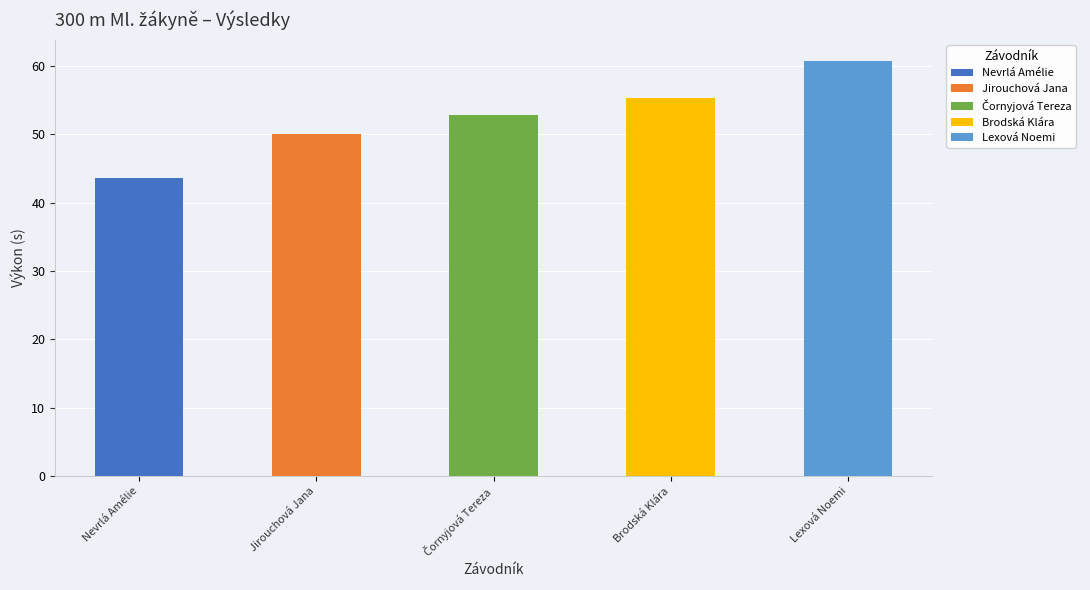

Reading left to right, extract all data points from this chart.

Nevrlá Amélie=43.6	Jirouchová Jana=50.1	Čornyjová Tereza=52.8	Brodská Klára=55.4	Lexová Noemi=60.8